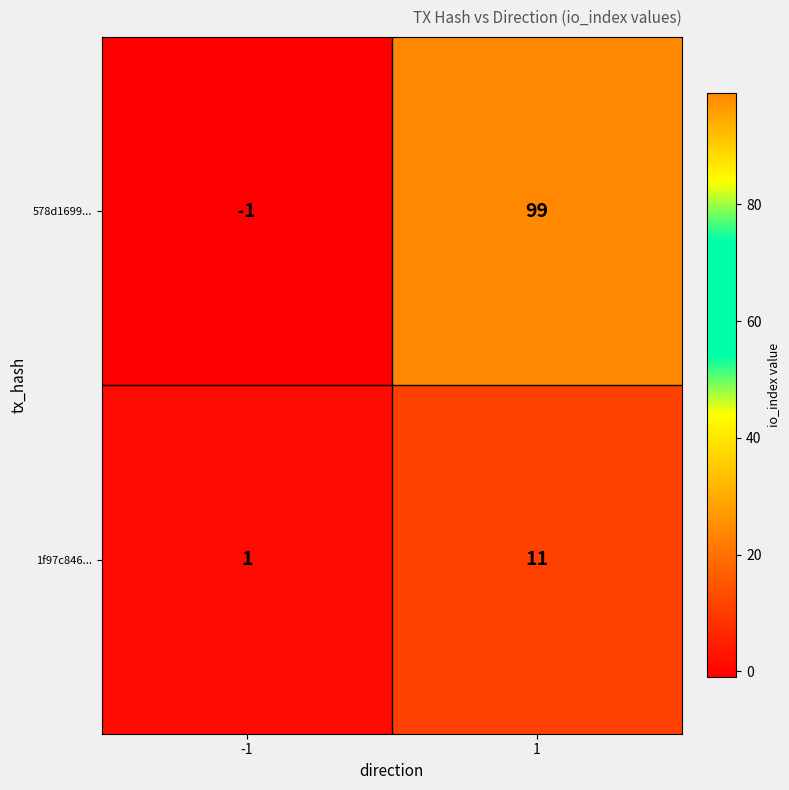

What is the maximum value for 1f97c846...?

11